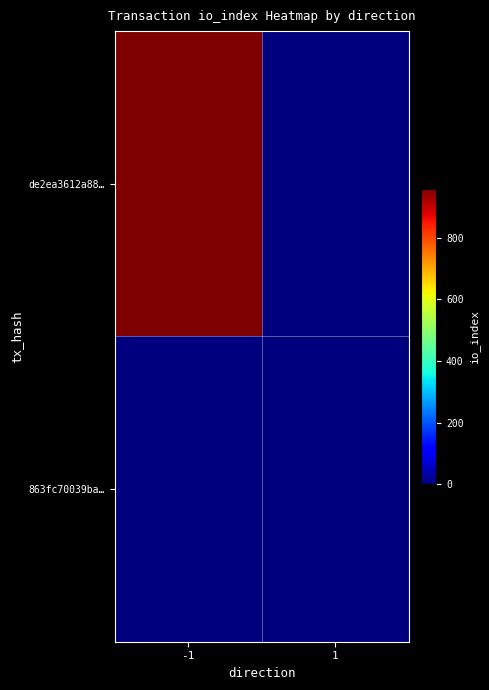

What is the total value across all series at -1?

959